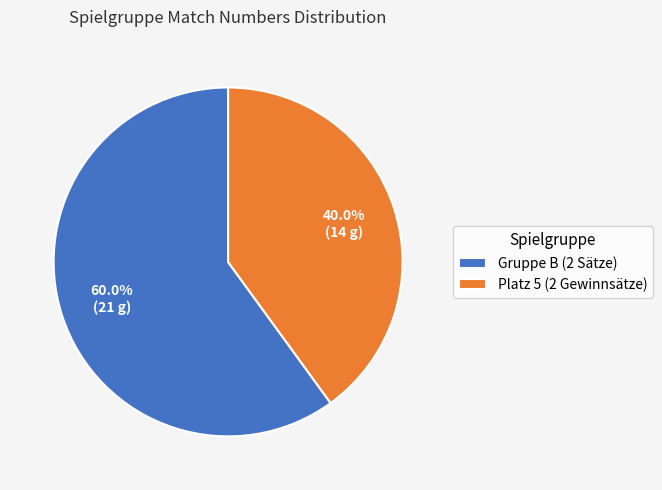

What is the ratio of the value at Platz 5 (2 Gewinnsätze) to the value at Gruppe B (2 Sätze)?

0.7